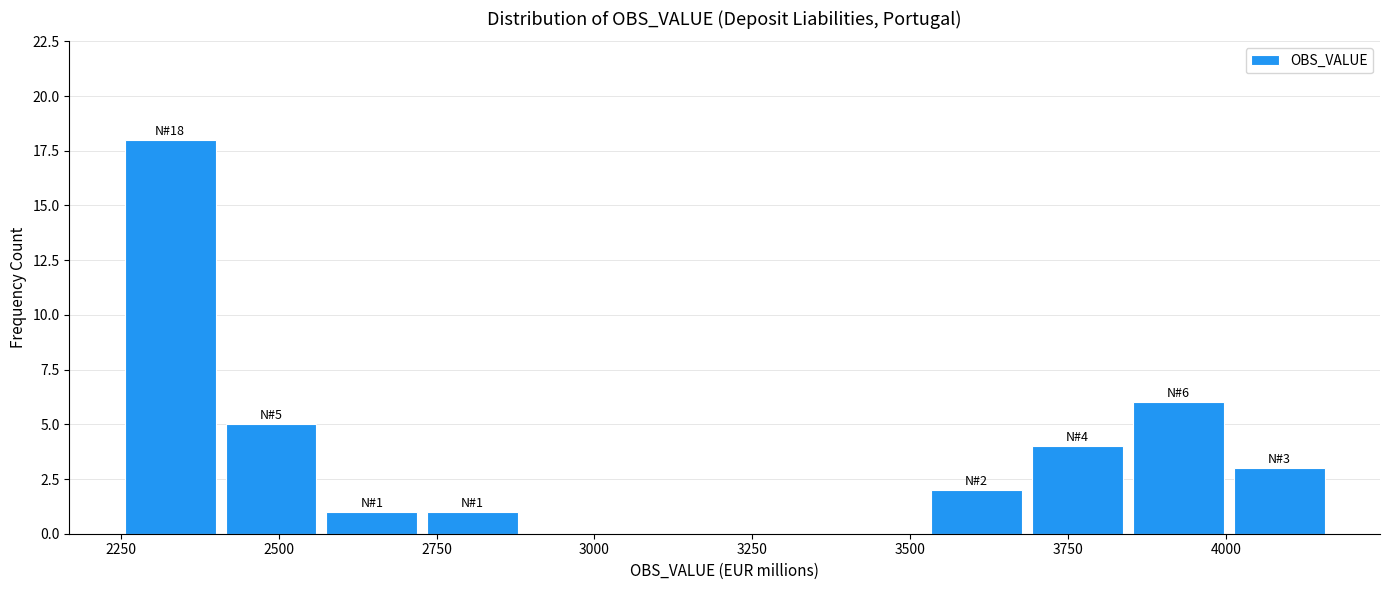

Around what value on the x-axis is the tallest bar? Give the approximate position of its centre, as read against the axis.

2350